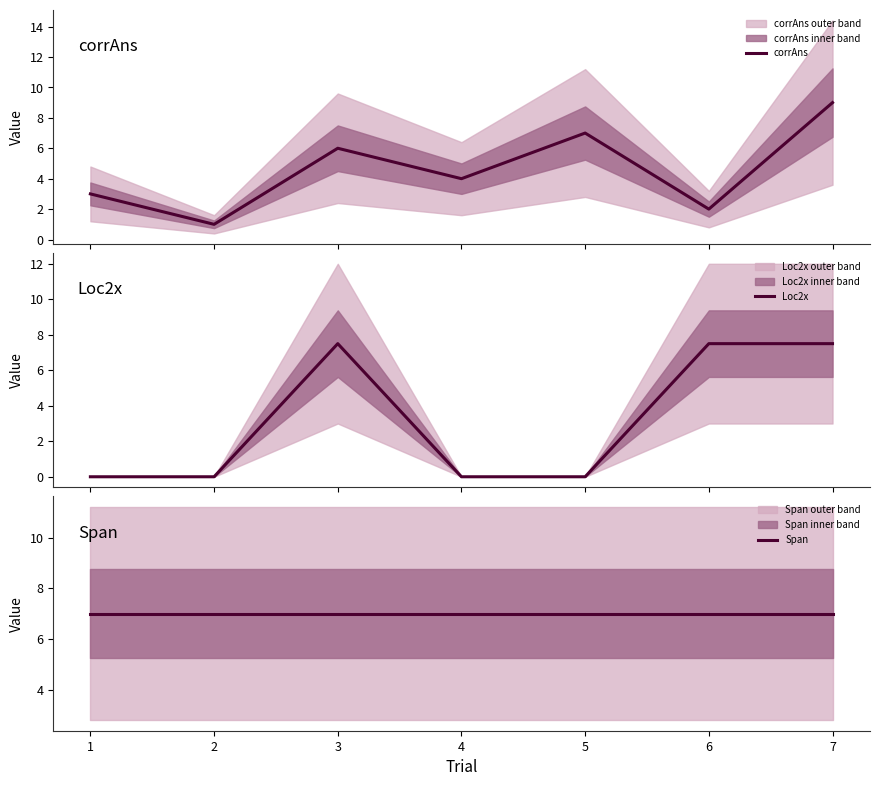

What is the highest value of the Span series?

7.0